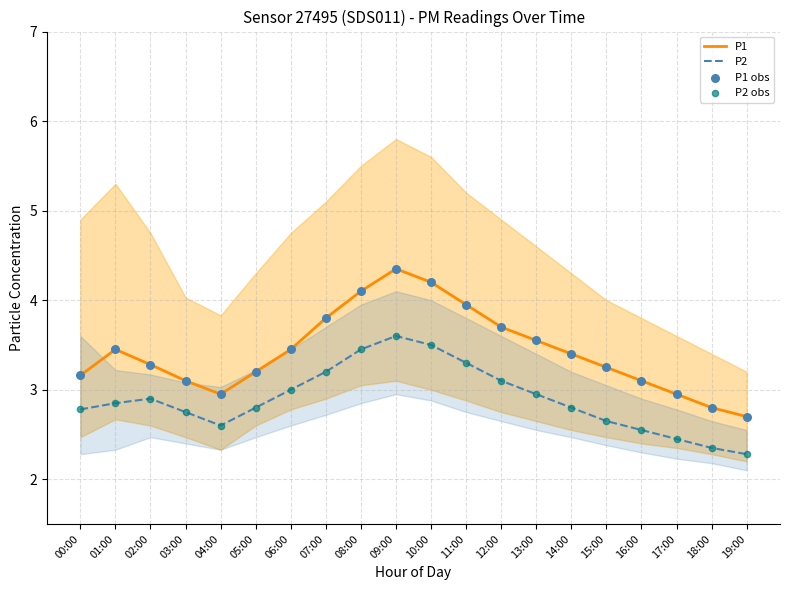

Which series contains the lowest Y value?

P2